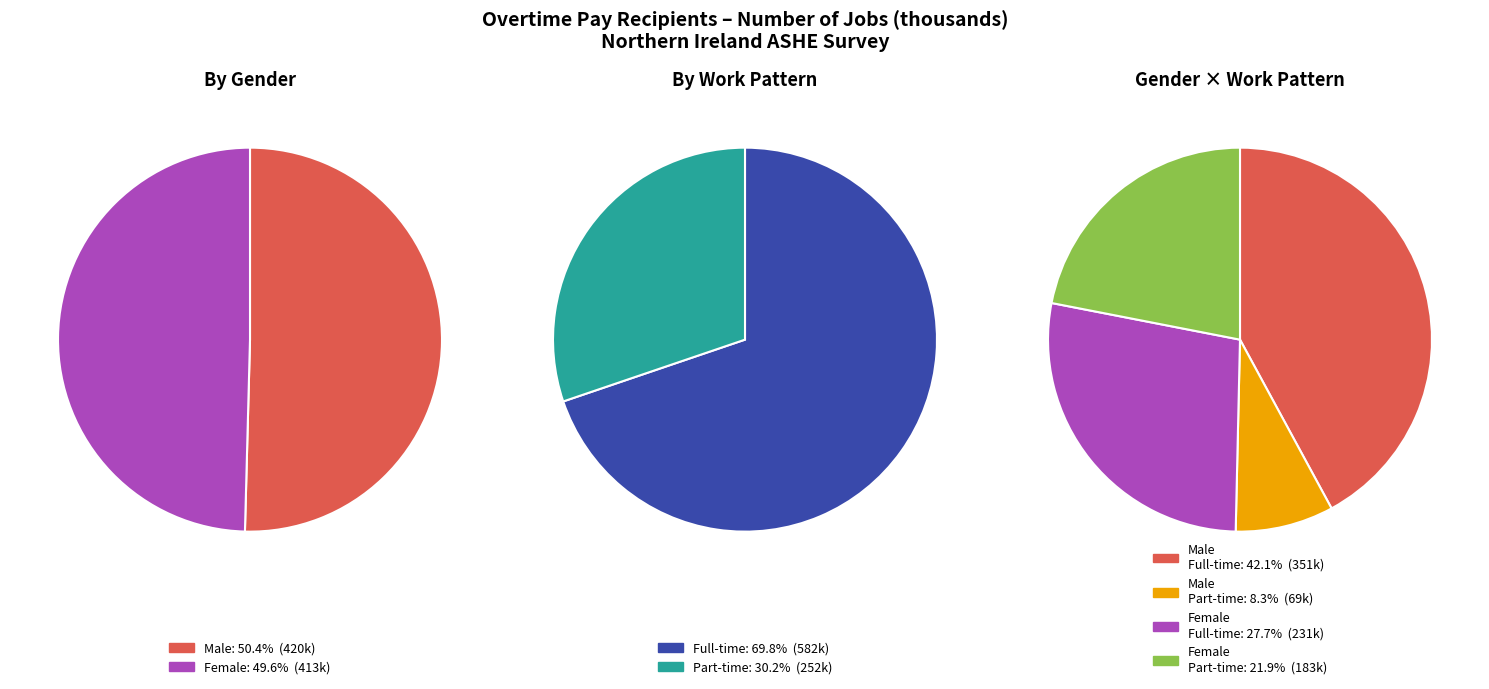

Which category has the smallest portion of the pie?

Male Part-time